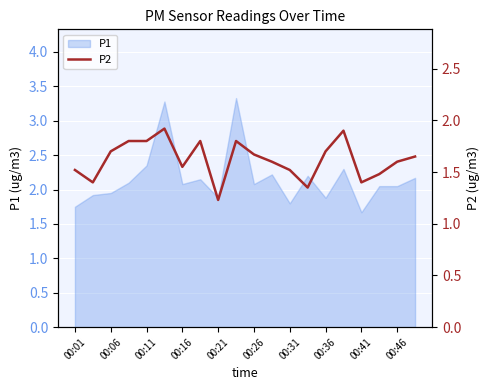

What value does the data have at 15?

1.9